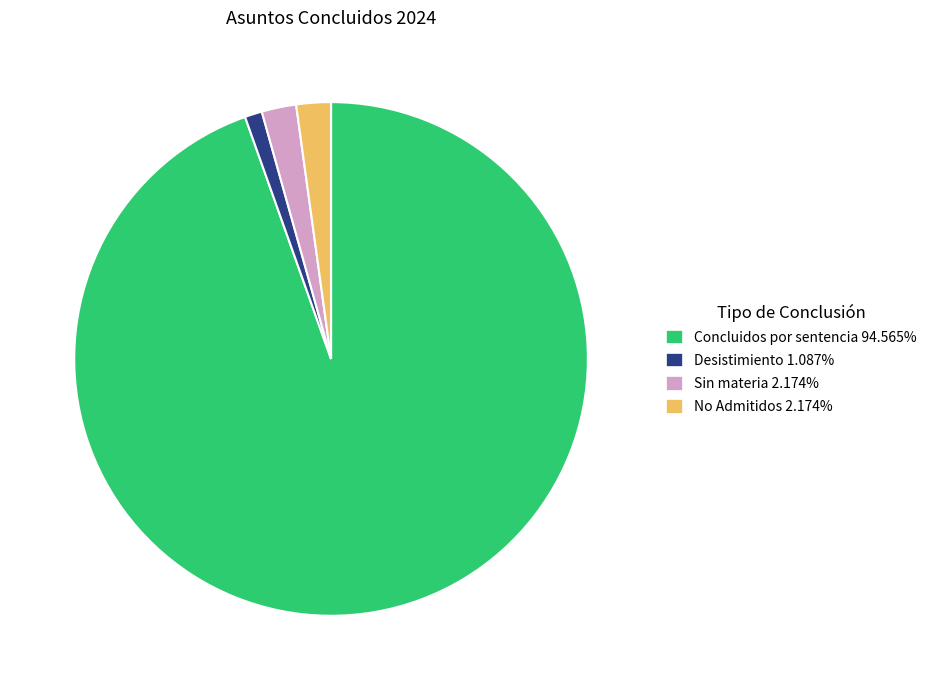

How many segments does this pie chart have?

4